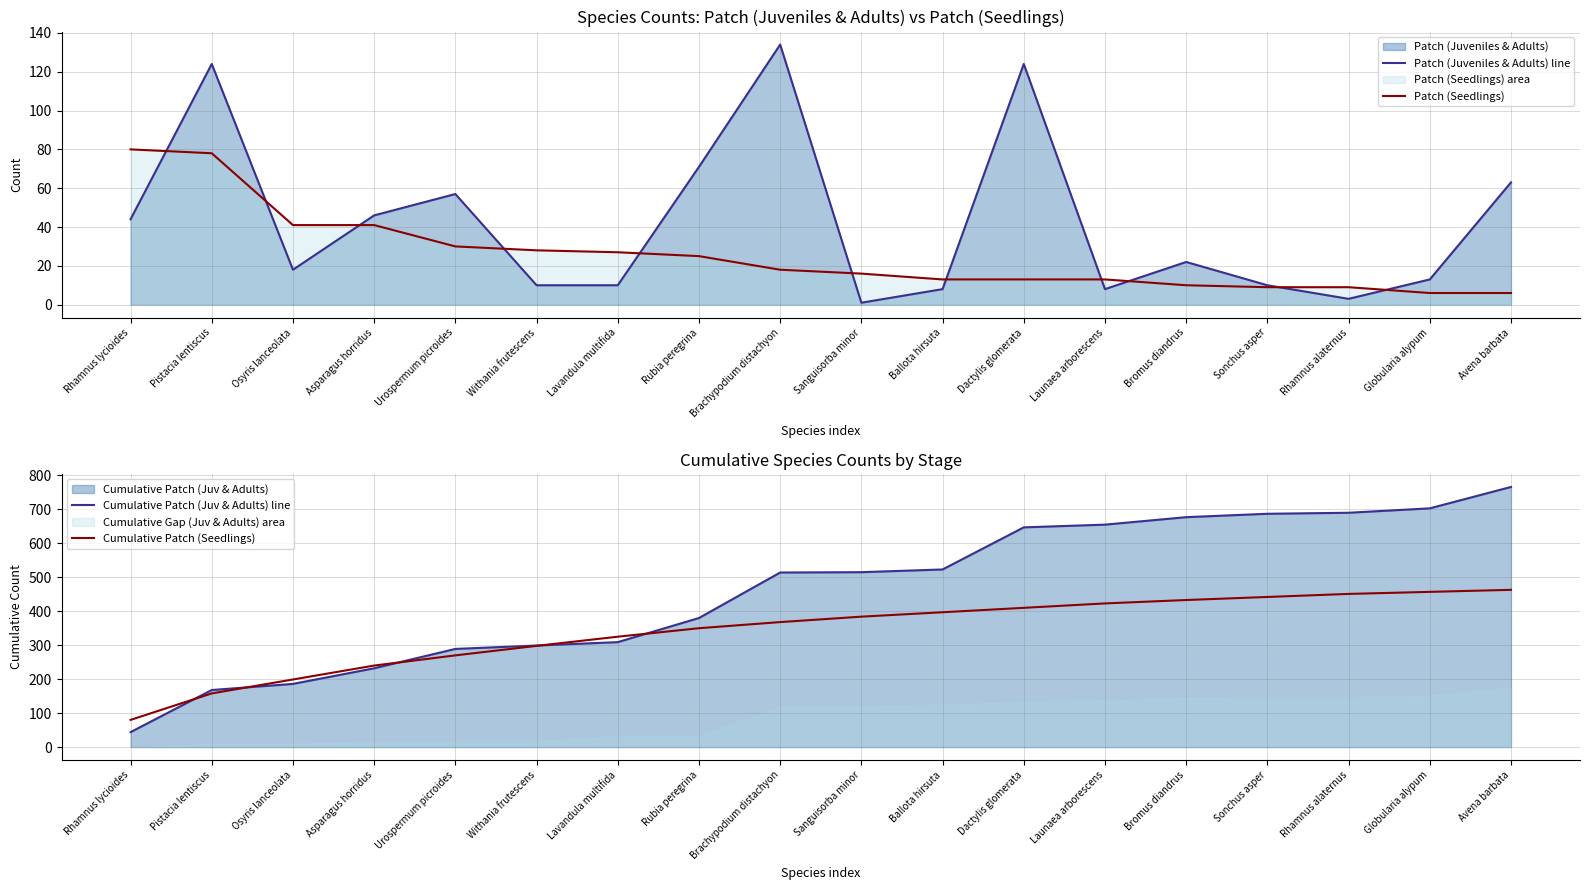

Which category has the highest value in the Patch (Seedlings) series?

Rhamnus lycioides